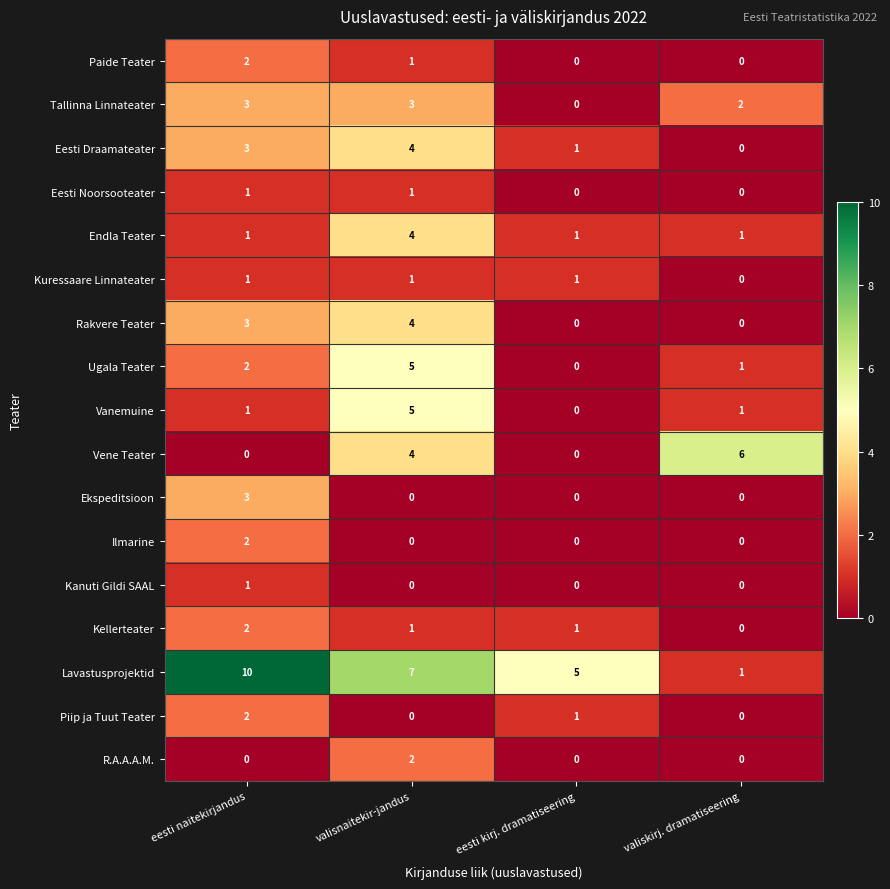

What is the maximum value for Ekspeditsioon?

3